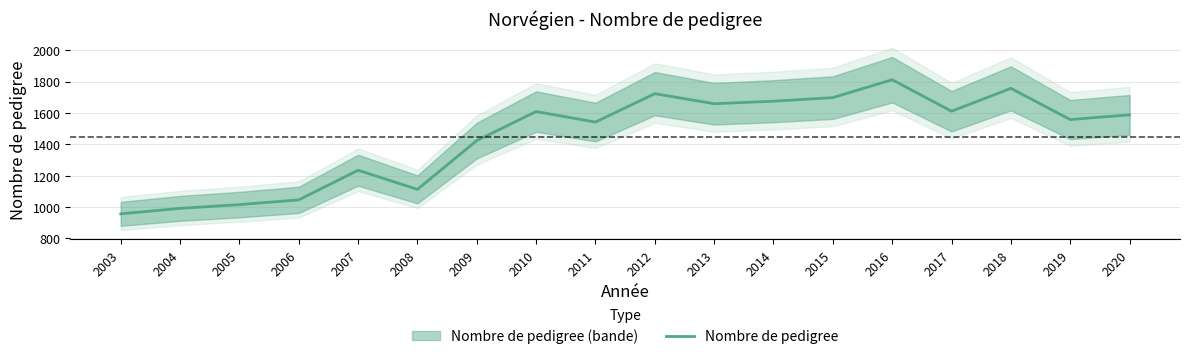

Which has a higher value, 2013 or 2012?

2012